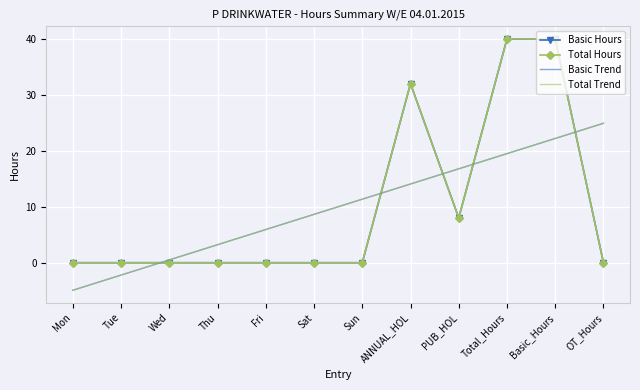

What position from the left is Fri?

5